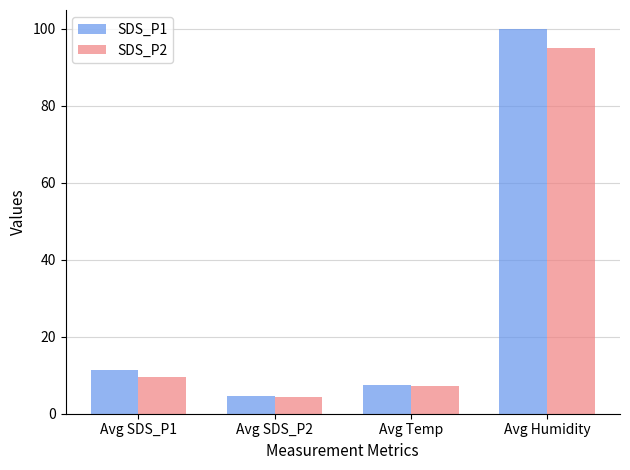

List the series in order of their peak value, highest first.

SDS_P1, SDS_P2